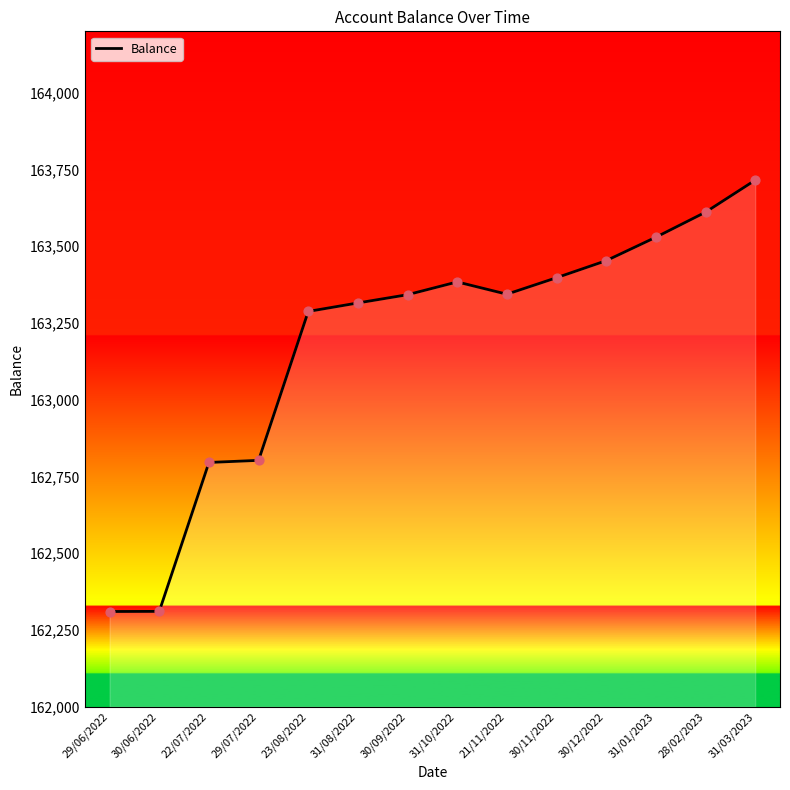

Approximately how many times larger is the value at 30/09/2022 compared to 30/12/2022?

1.0